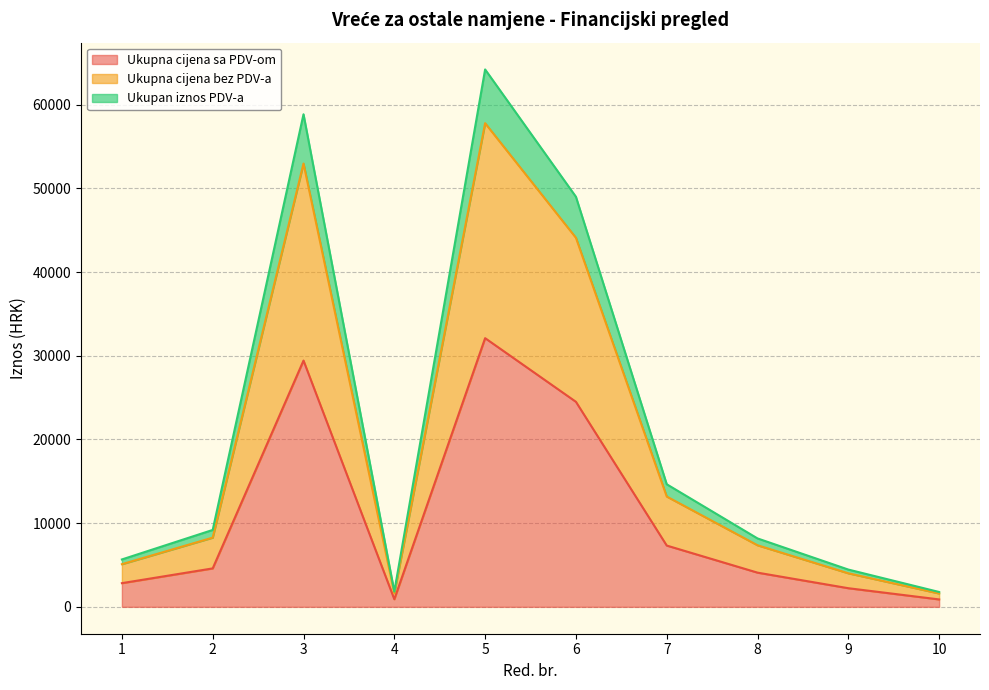

True or false: Ukupna cijena sa PDV-om and Ukupna cijena bez PDV-a cross at least once.

False